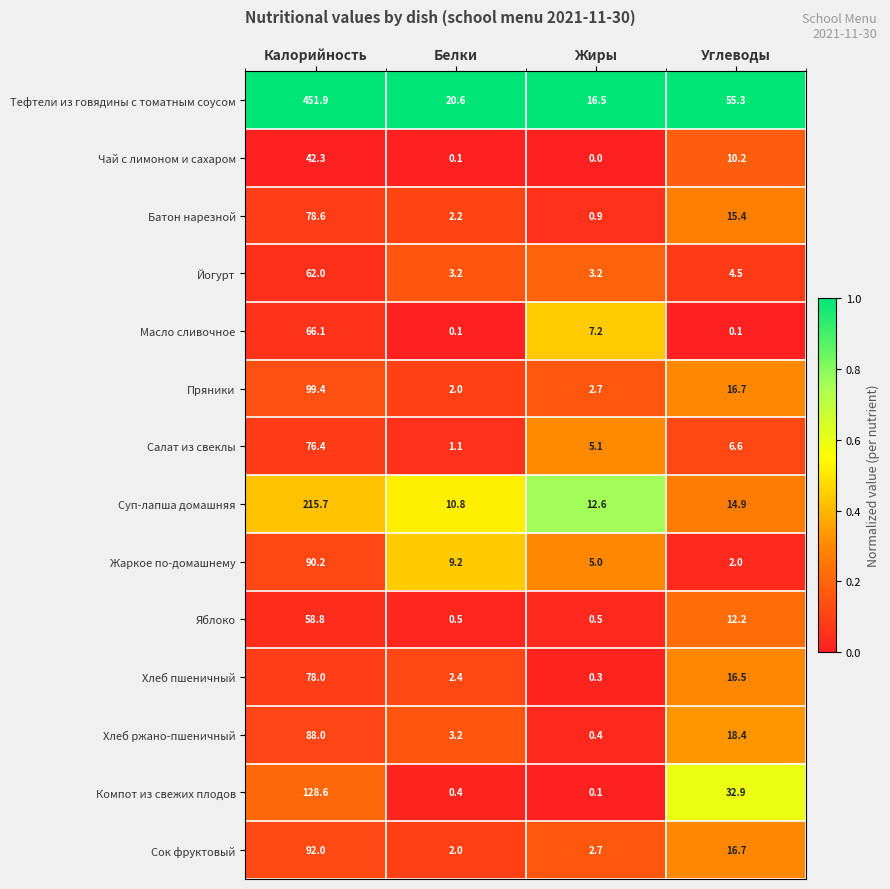

What is the total value across all series at Белки?

57.8